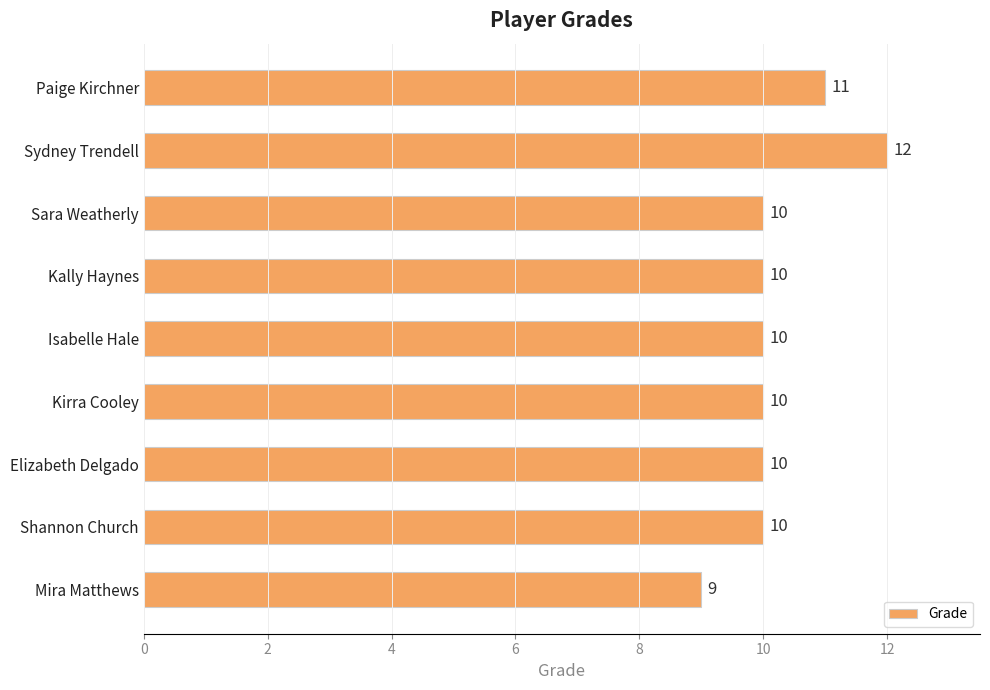

What is the difference between the maximum and second lowest values?

2